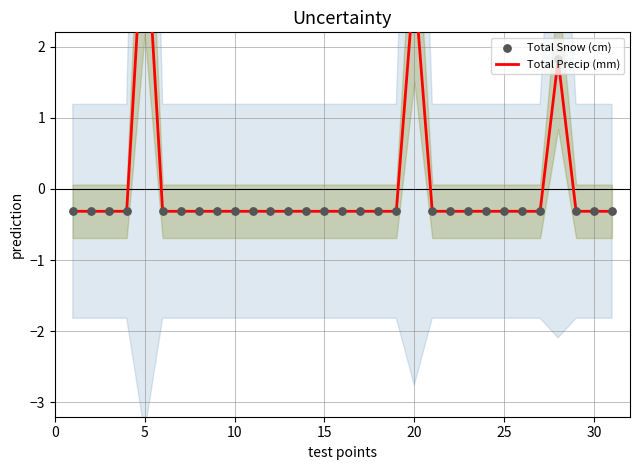

Which series reaches the maximum Y coordinate?

Total Precip (mm)